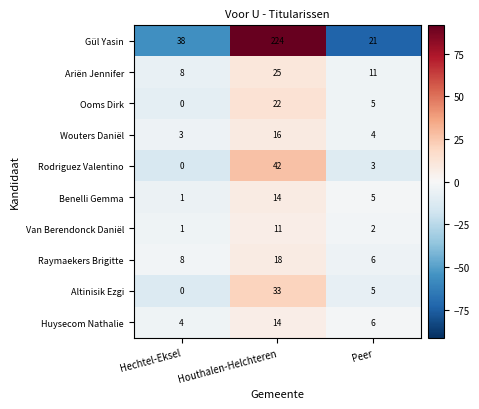

Reading left to right, extract all data points from this chart.

Gül Yasin: 38	224	21
Ariën Jennifer: 8	25	11
Ooms Dirk: 0	22	5
Wouters Daniël: 3	16	4
Rodriguez Valentino: 0	42	3
Benelli Gemma: 1	14	5
Van Berendonck Daniël: 1	11	2
Raymaekers Brigitte: 8	18	6
Altinisik Ezgi: 0	33	5
Huysecom Nathalie: 4	14	6